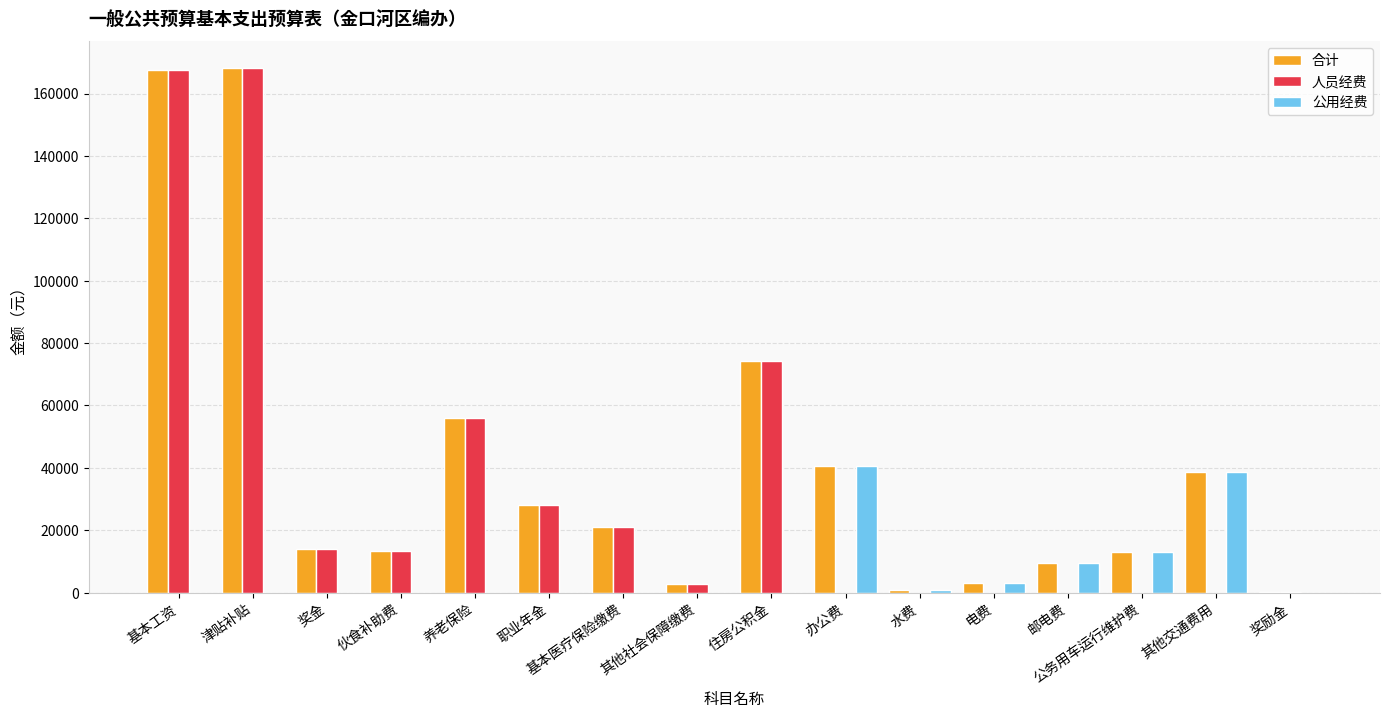

True or false: 公用经费 has a value of 15244 at 津贴补贴.

False